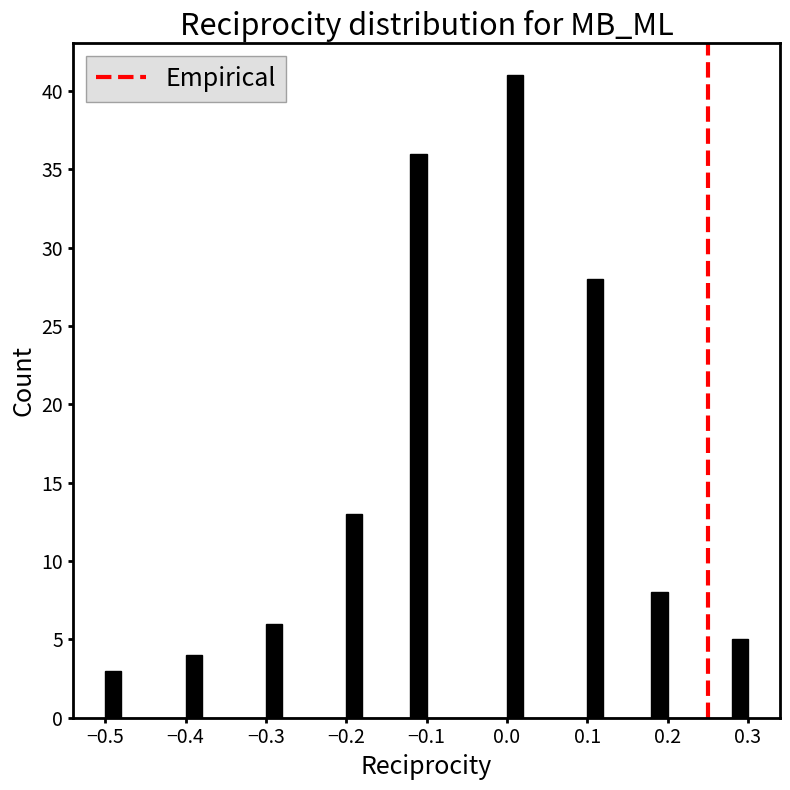

Around what value on the x-axis is the tallest bar? Give the approximate position of its centre, as read against the axis.

0.01